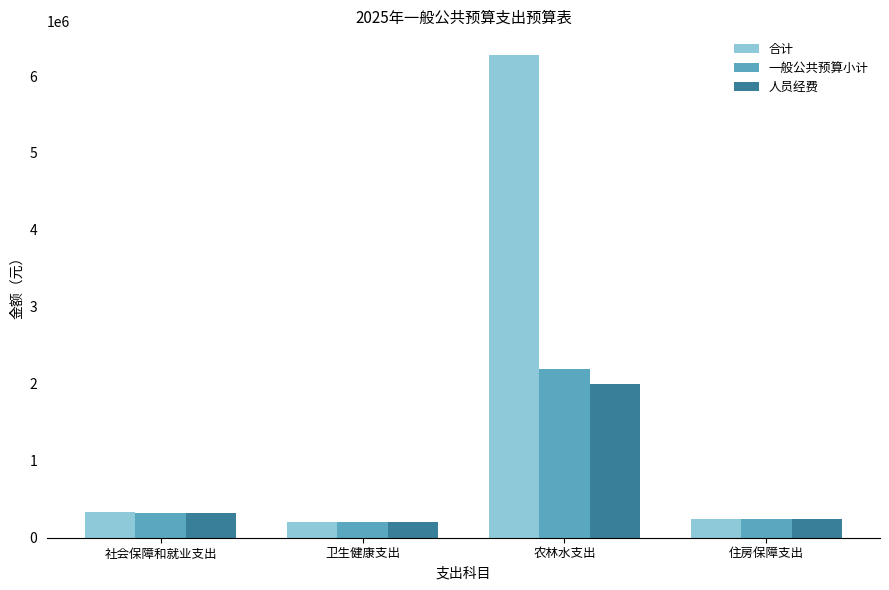

What is the total value across all series at 住房保障支出?

733155.2